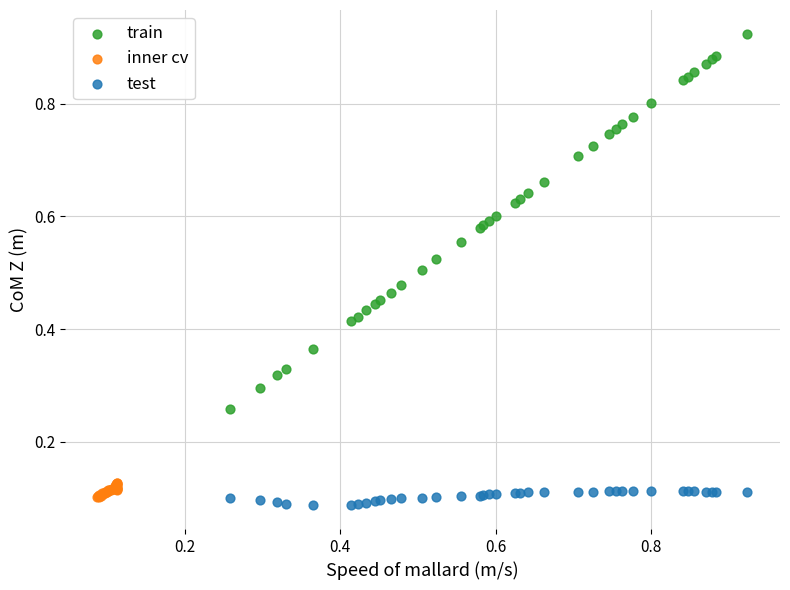

Which series has the largest Y range (max minus min)?

train